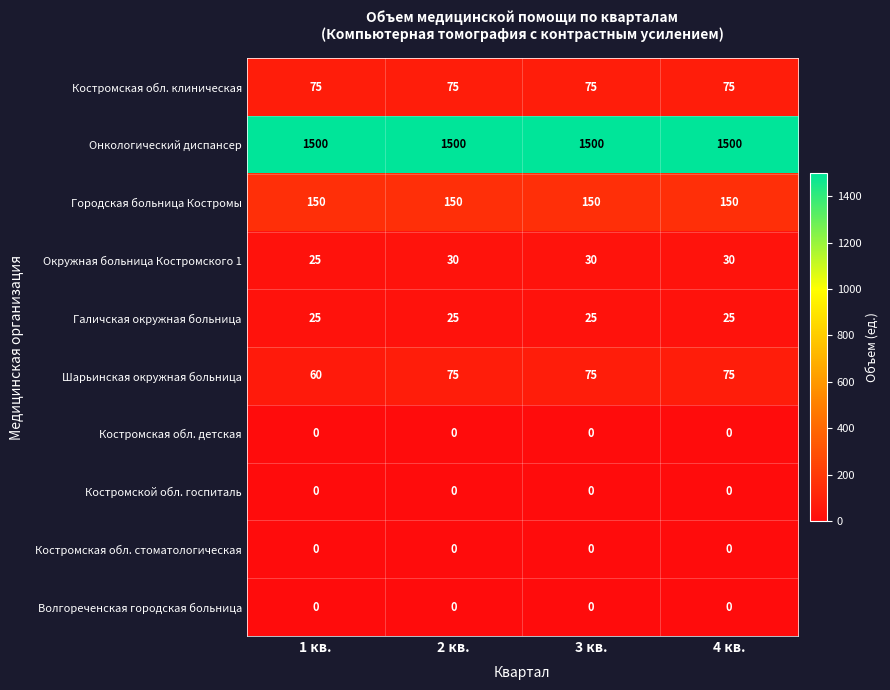

Is the value of Городская больница Костромы at 4 кв. greater than the value of Костромской обл. госпиталь at 2 кв.?

Yes